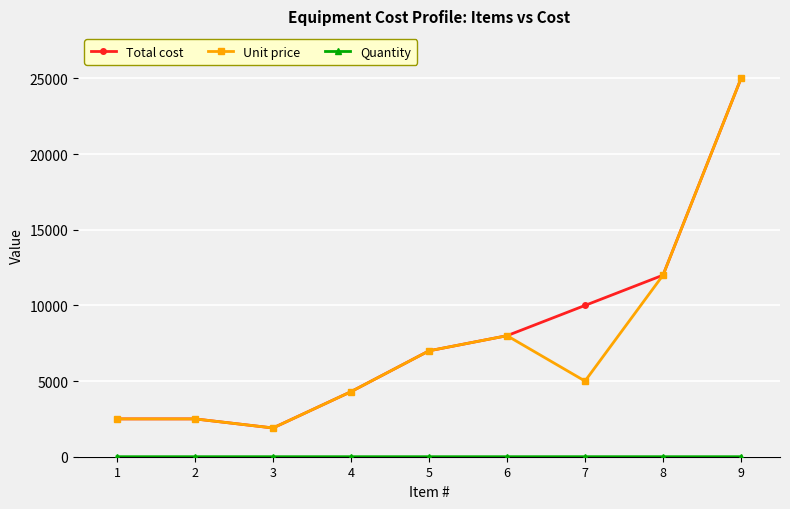

How many interior local valleys does the Unit price series have?

2